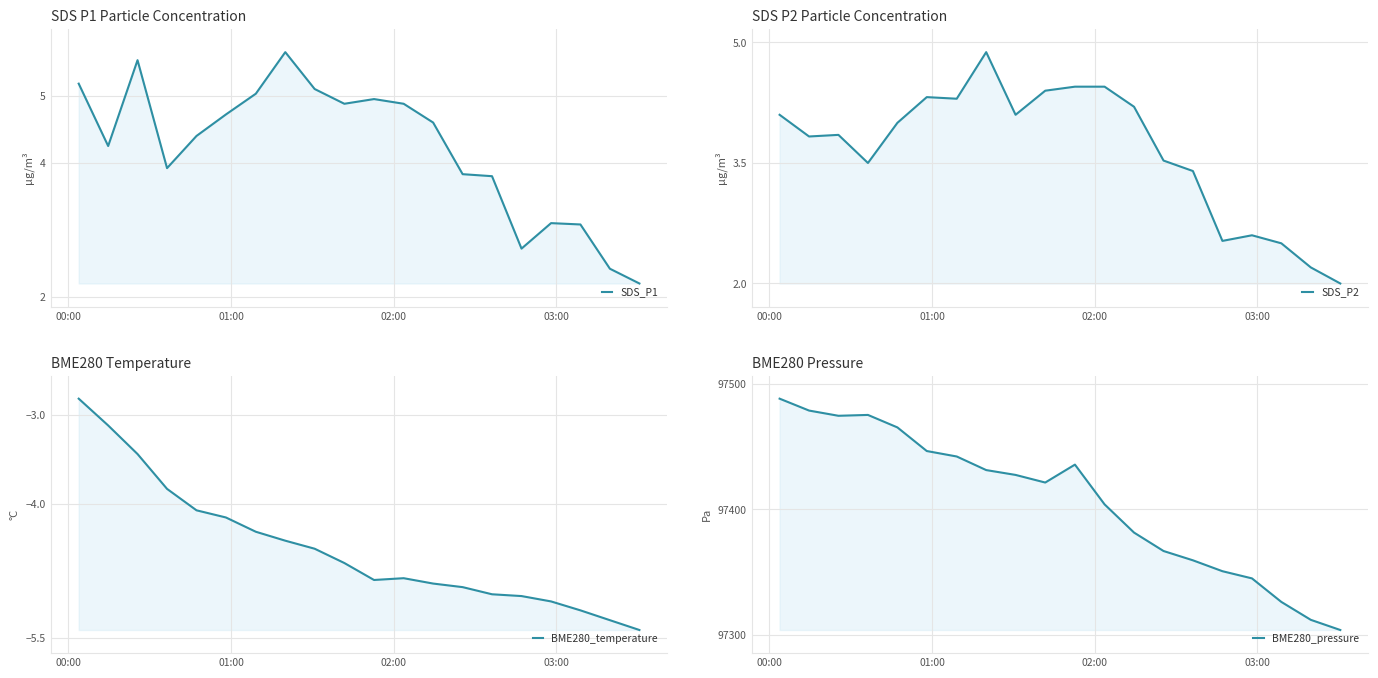

What is the value of the BME280_pressure point at the 17th from the left?

97345.0